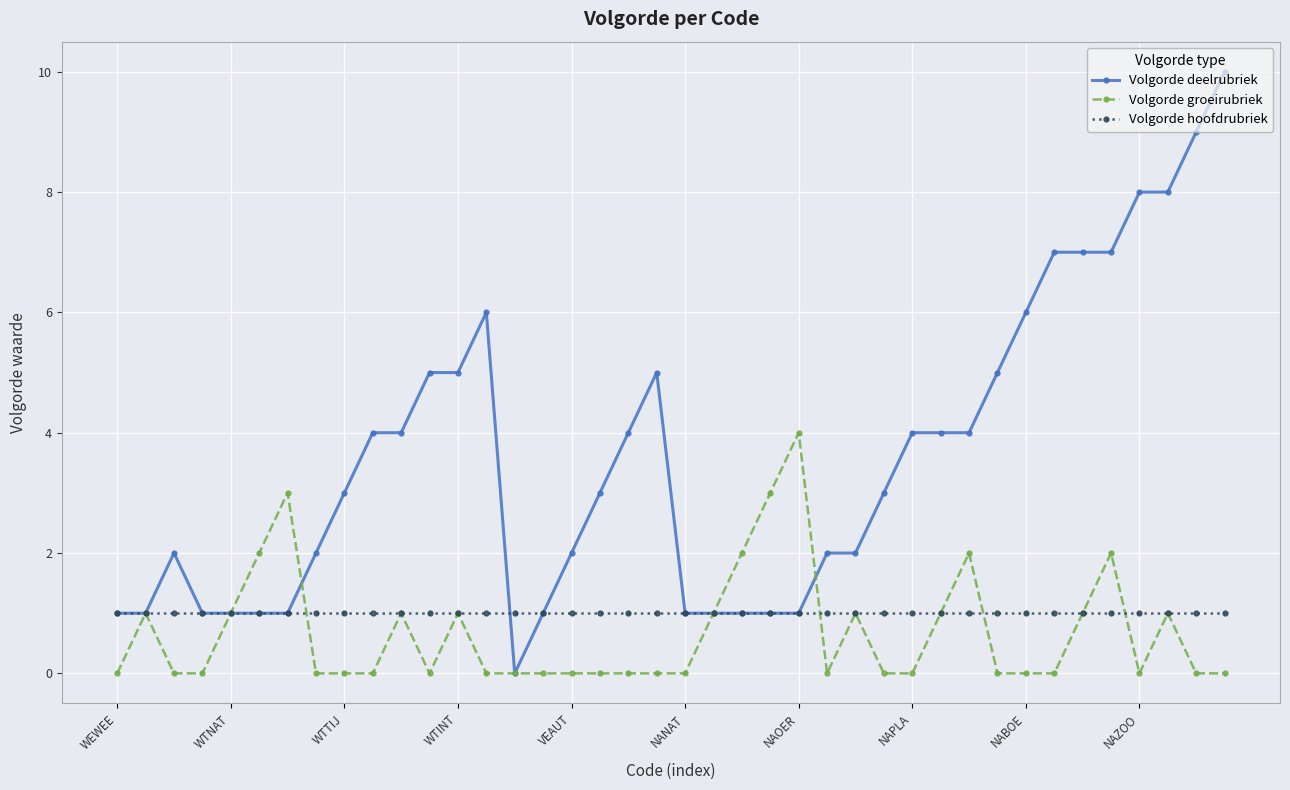

Which series has the largest total across all categories?

Volgorde deelrubriek